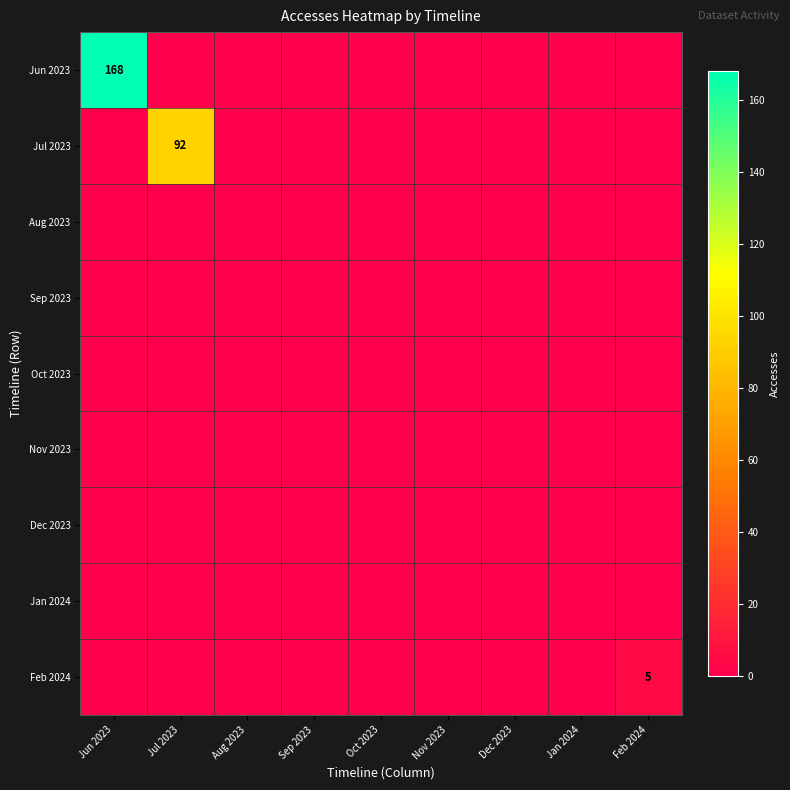

True or false: Feb 2024 has a value of 2 at Jul 2023.

False